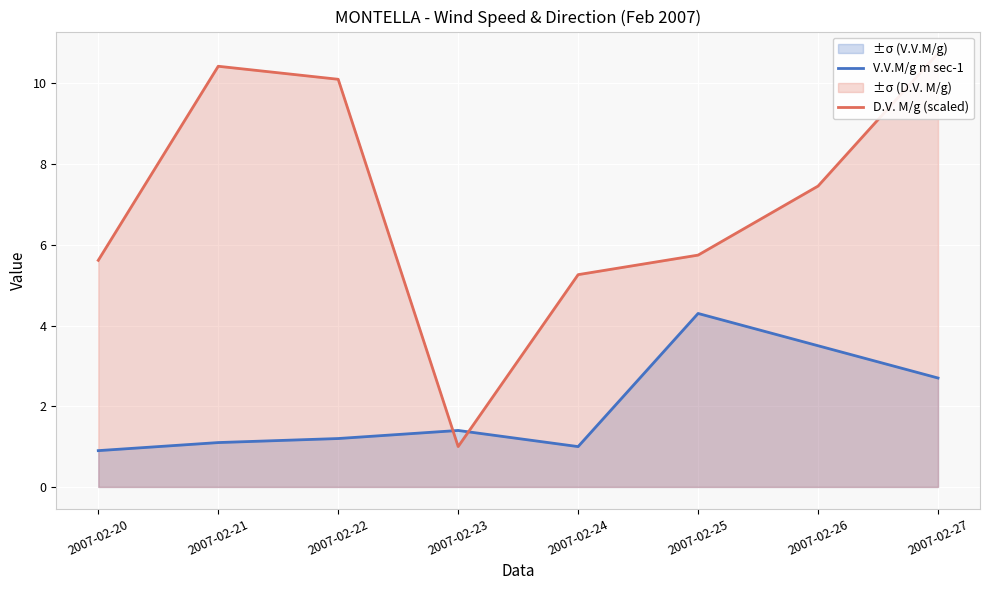

True or false: V.V.M/g m sec-1 and D.V. M/g (scaled) cross at least once.

True